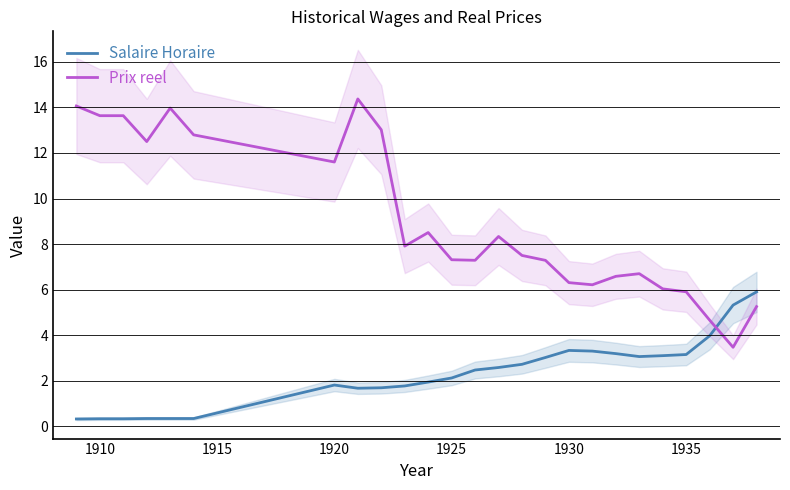

Which series ends up on top after the final intersection of Salaire Horaire and Prix reel?

Salaire Horaire